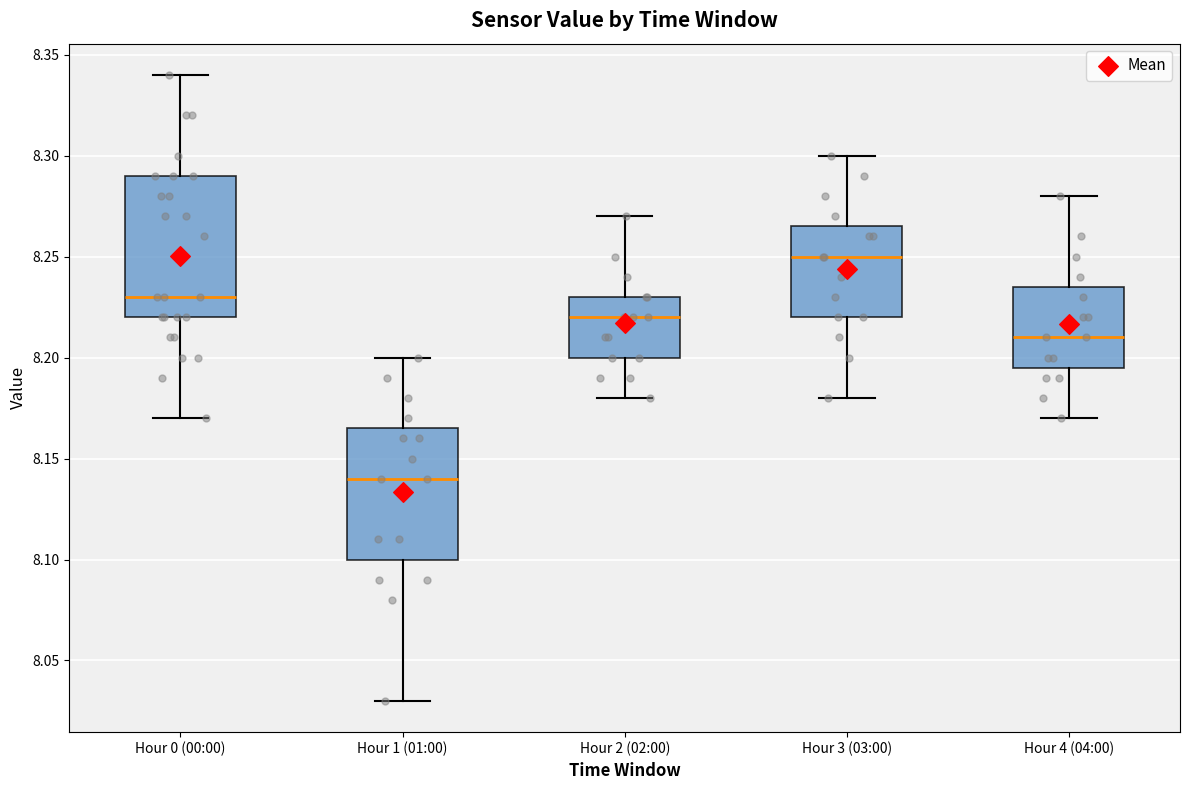

Reading left to right, read every box against the y-axis: the position of its median line, the range the box covers, and the ends of its whiskers. The values are not printed on the chart, so give them approximately, as read against the axis.

Hour 0 (00:00): median 8.230, box 8.220 to 8.290, whiskers 8.170 to 8.340
Hour 1 (01:00): median 8.140, box 8.100 to 8.165, whiskers 8.030 to 8.200
Hour 2 (02:00): median 8.220, box 8.200 to 8.230, whiskers 8.180 to 8.270
Hour 3 (03:00): median 8.250, box 8.220 to 8.265, whiskers 8.180 to 8.300
Hour 4 (04:00): median 8.210, box 8.195 to 8.235, whiskers 8.170 to 8.280